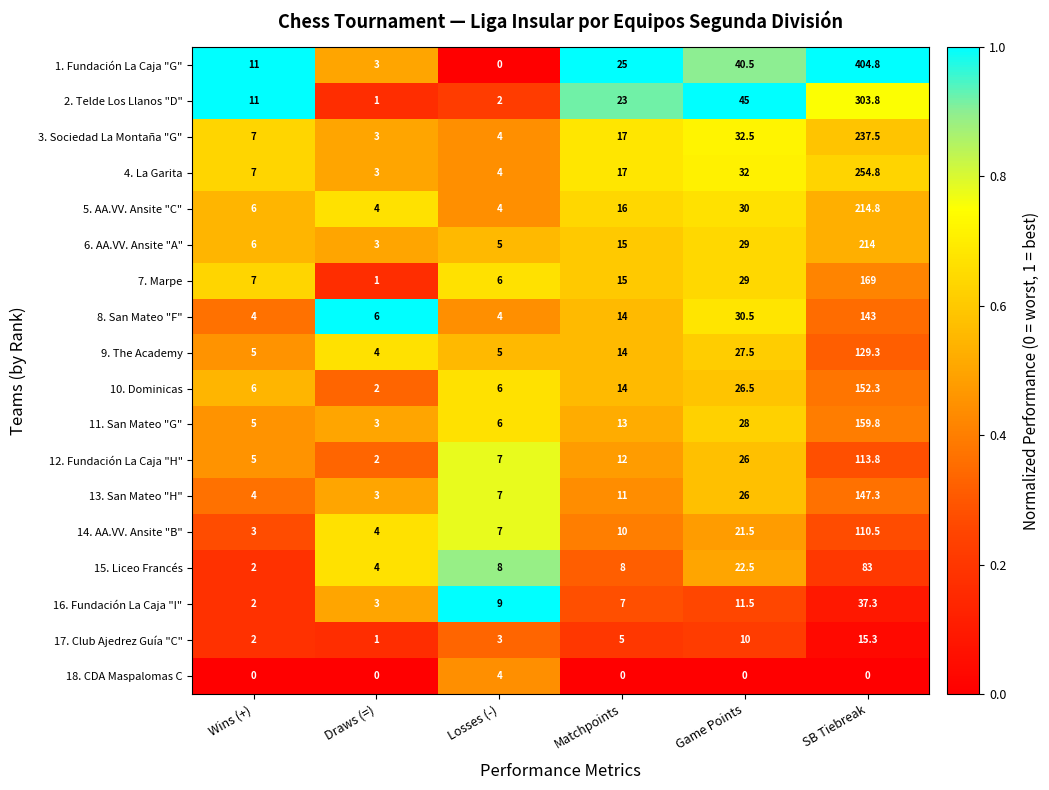

Which series has the widest spread of values?

1. Fundación La Caja "G"